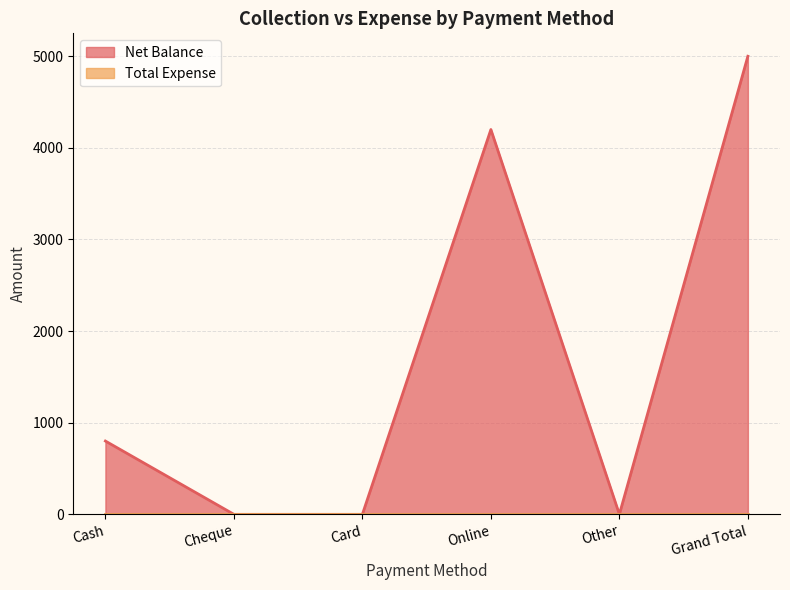

Rank the categories by value from lowest to highest.

Cheque, Card, Other, Cash, Online, Grand Total